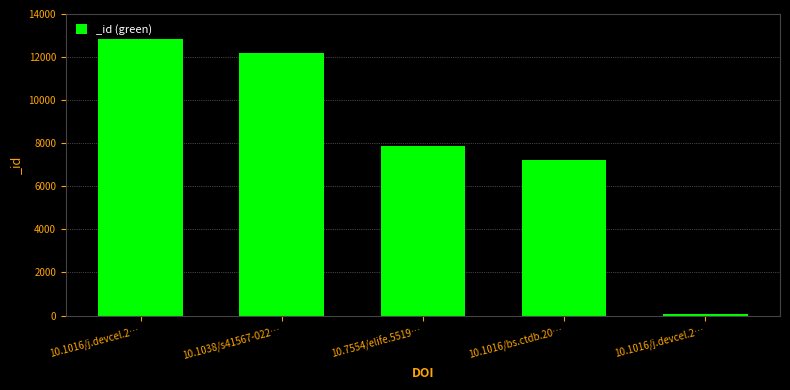

At which label is the value closest to 6442?

10.1016/bs.ctdb.20…